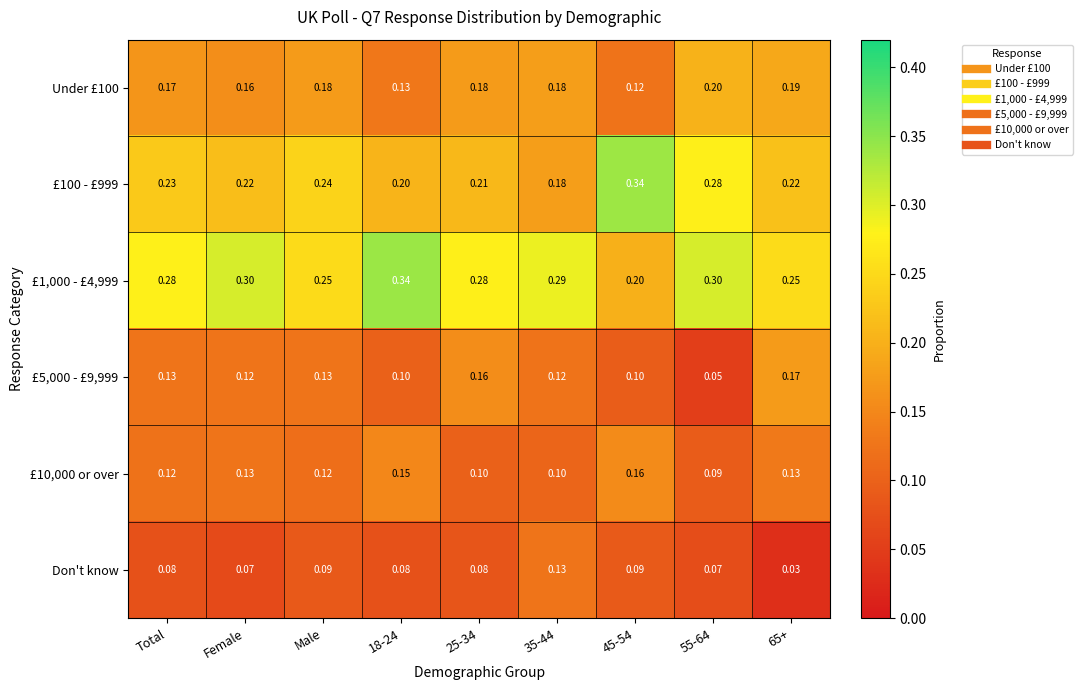

What is the greatest value displayed?

0.3